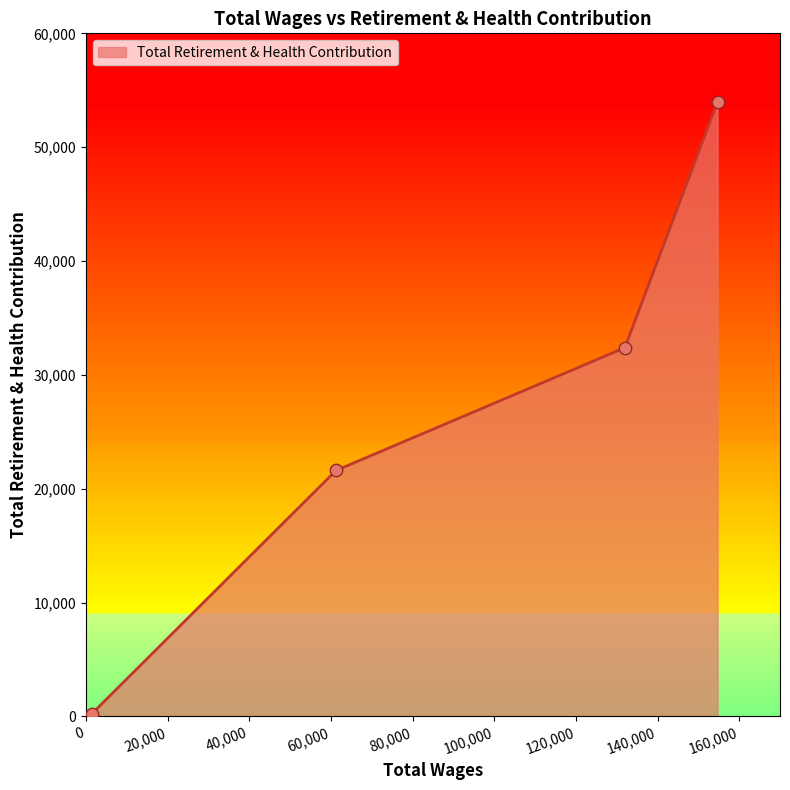

What is the sum of all values?

108173